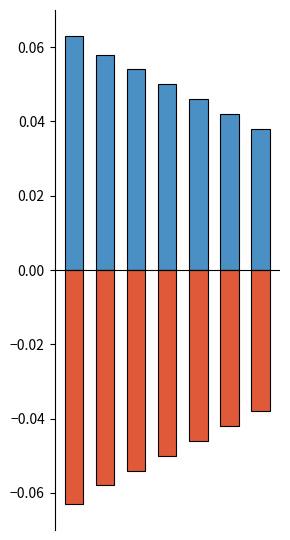

Is it true that negative equals -0.1 at 4?

True